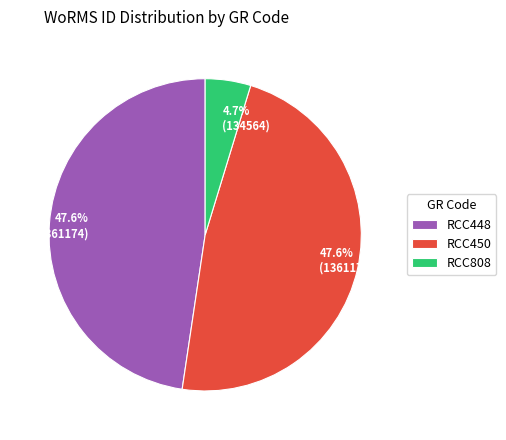

What is the total percentage of RCC450 and RCC448?

95.3%